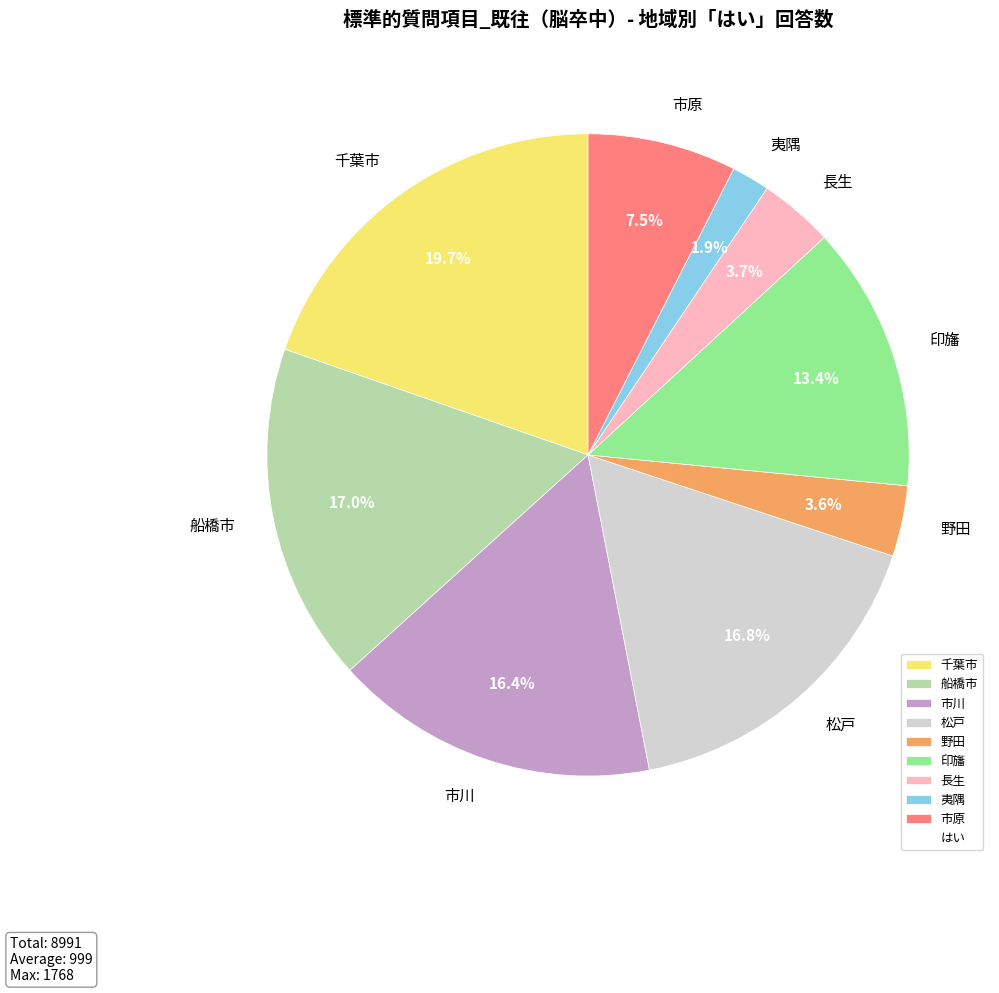

What is the ratio of the value at 松戸 to the value at 長生?

4.5